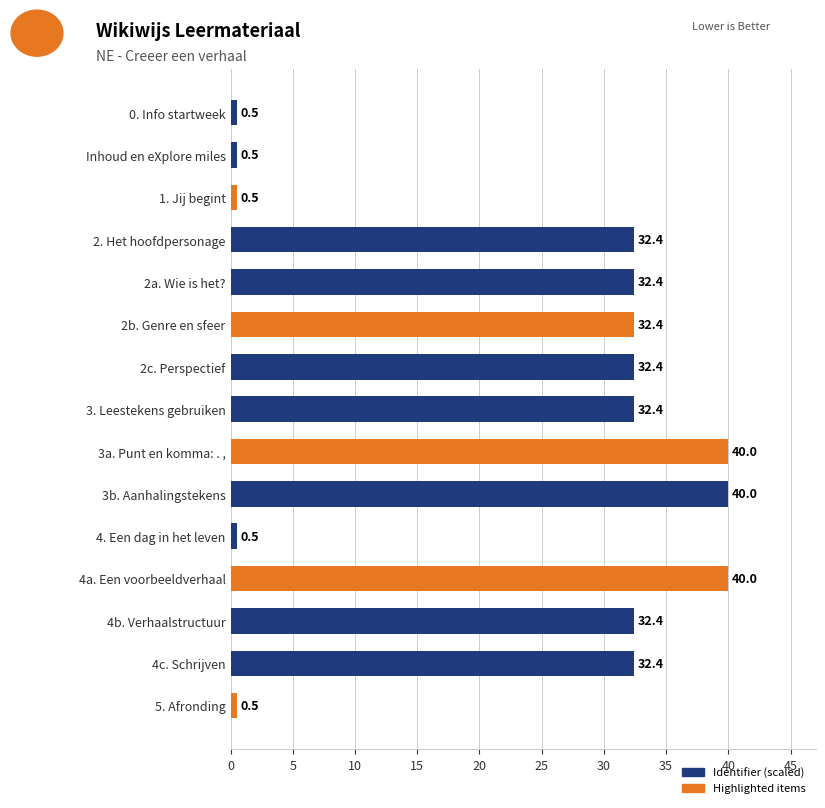

What is the difference between the maximum and minimum values?

39.5